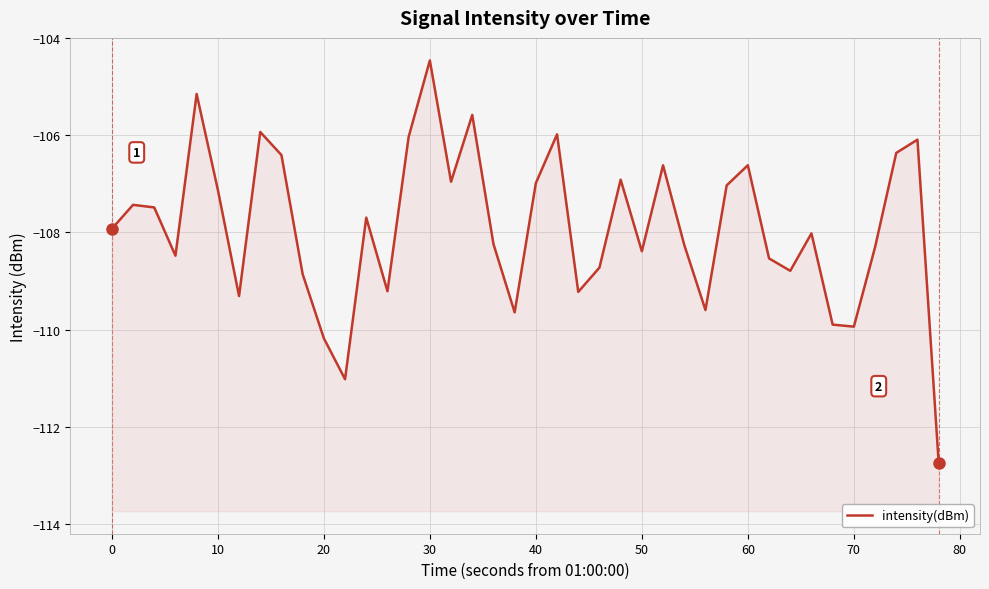

Does the chart have visible grid lines?

Yes